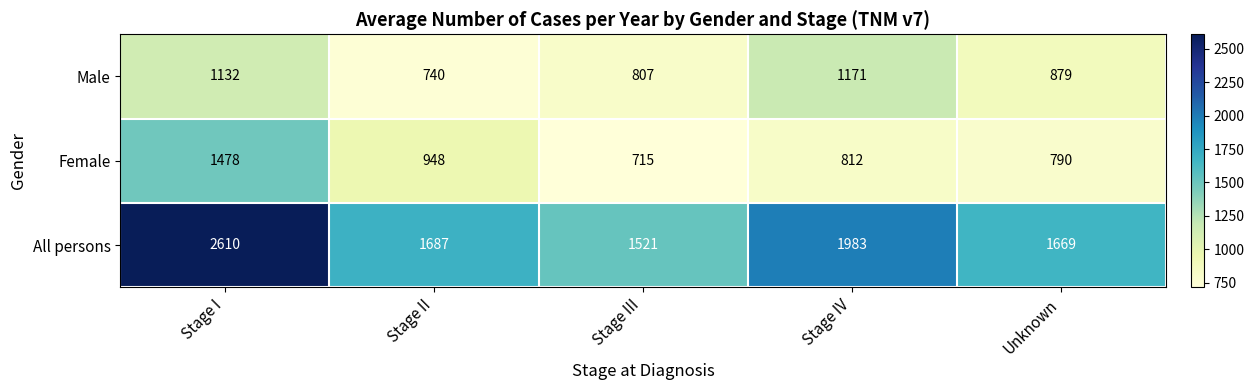

Count the number of categories in the chart.

5